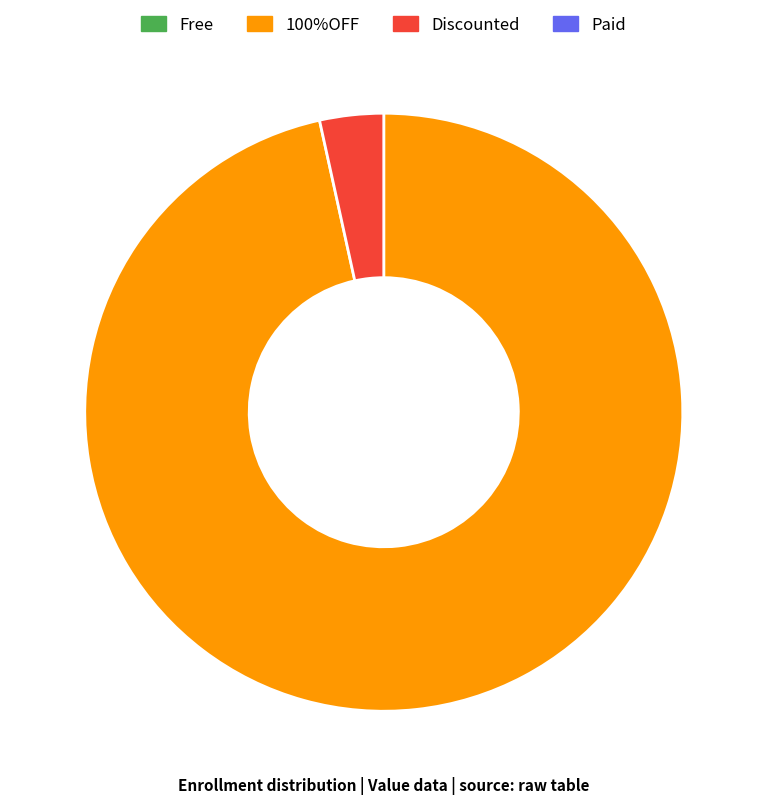

Is there a majority slice in this chart?

Yes